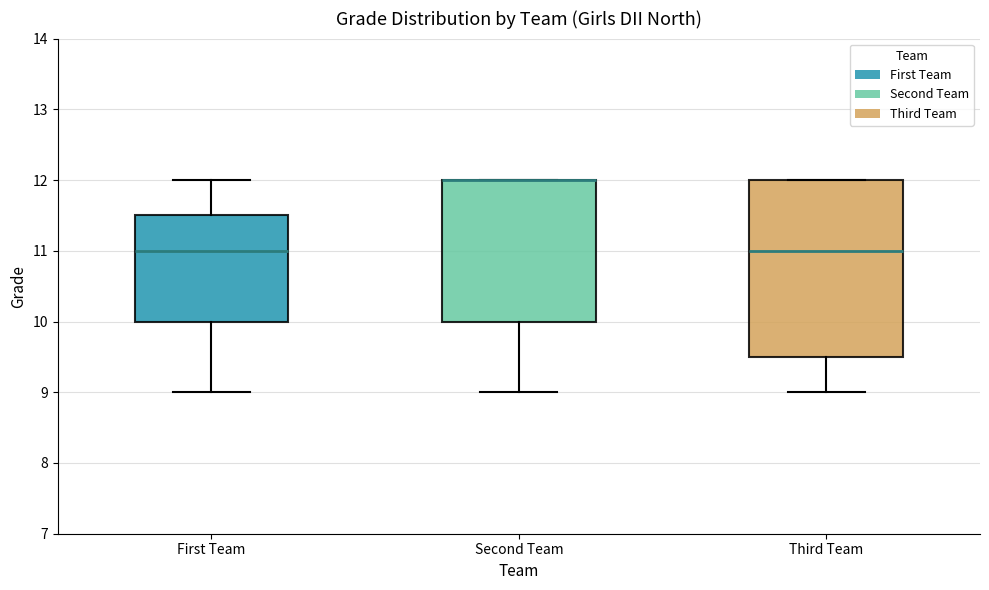

Where does the lower whisker of the box for Third Team end on the y-axis? The values are not printed on the chart, so give them approximately, as read against the axis.

9.0